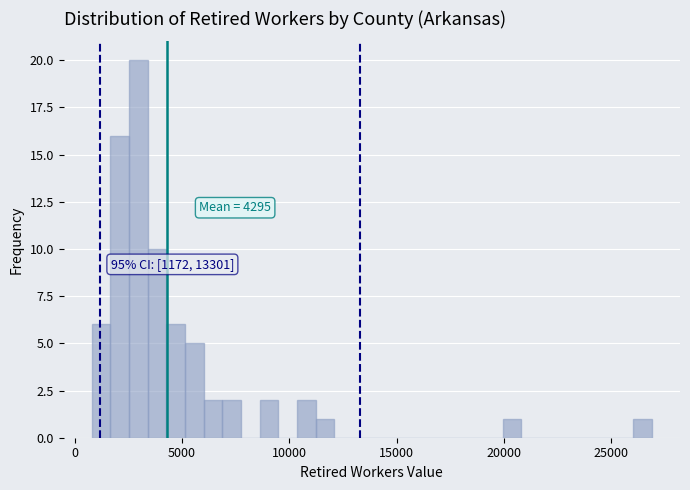

Around what value on the x-axis is the tallest bar? Give the approximate position of its centre, as read against the axis.

3000